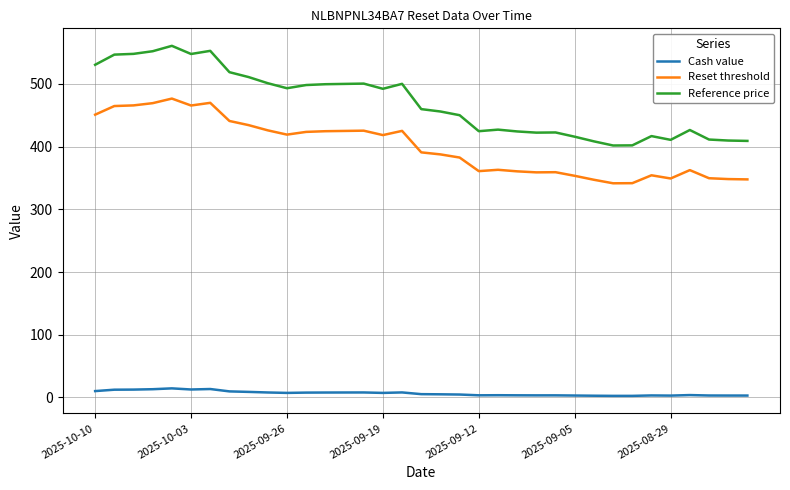

True or false: Cash value and Reset threshold cross at least once.

False